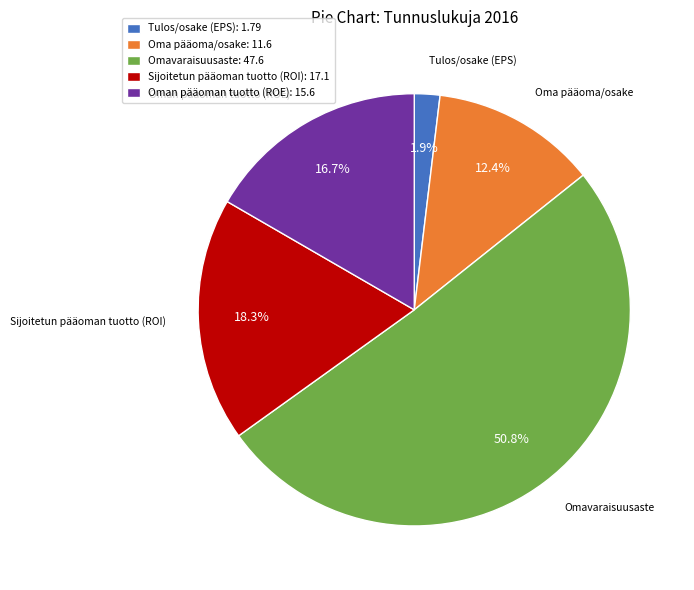

Is it true that Oma pääoma/osake is 12% of the pie?

True